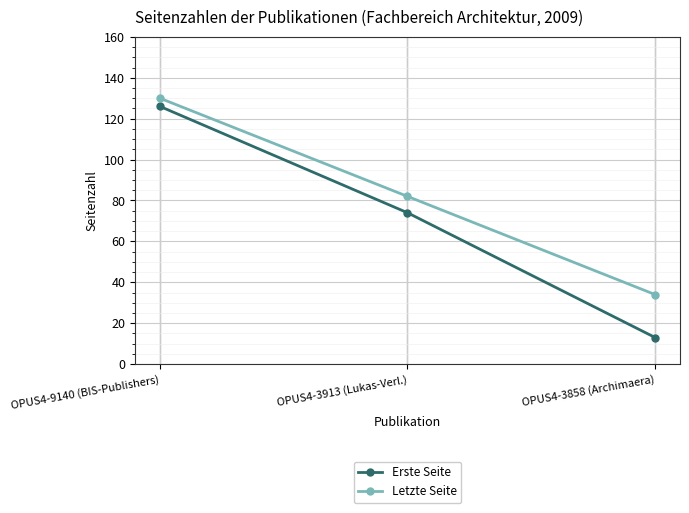

Count the Erste Seite values in the range 13 to 126.

3